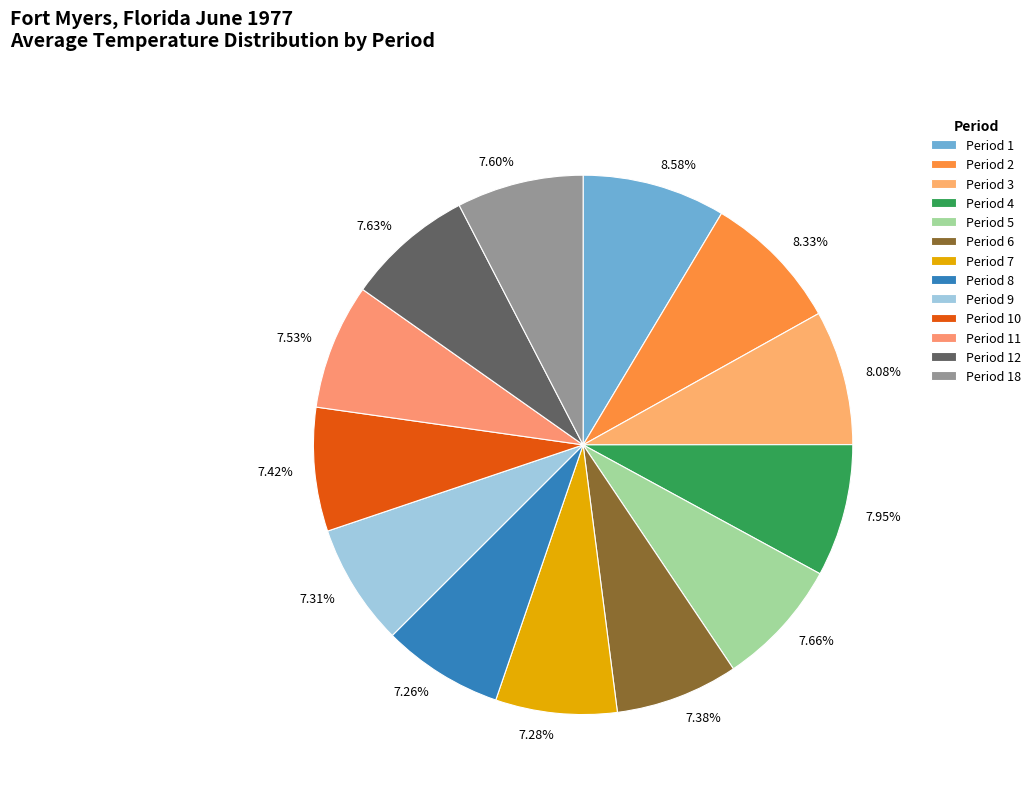

What is the total percentage of Period 6 and Period 18?

15.0%